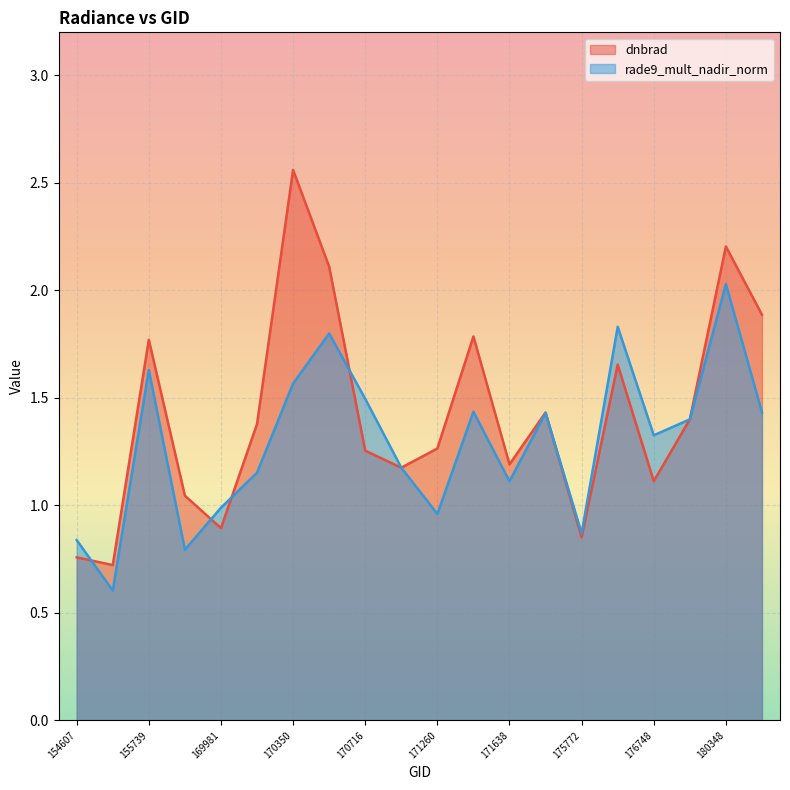

Which series has the widest spread of values?

dnbrad